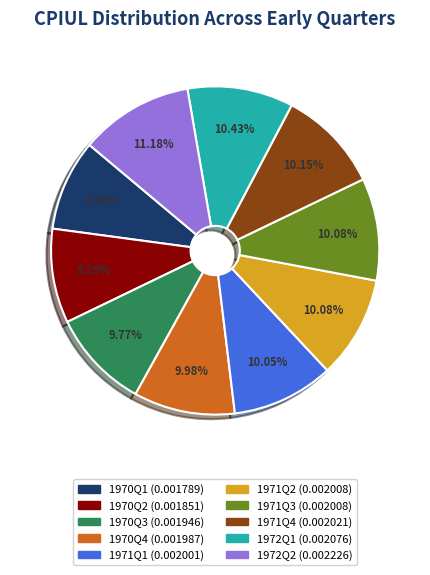

To the nearest percent, what portion does 1971Q2 represent?

10%